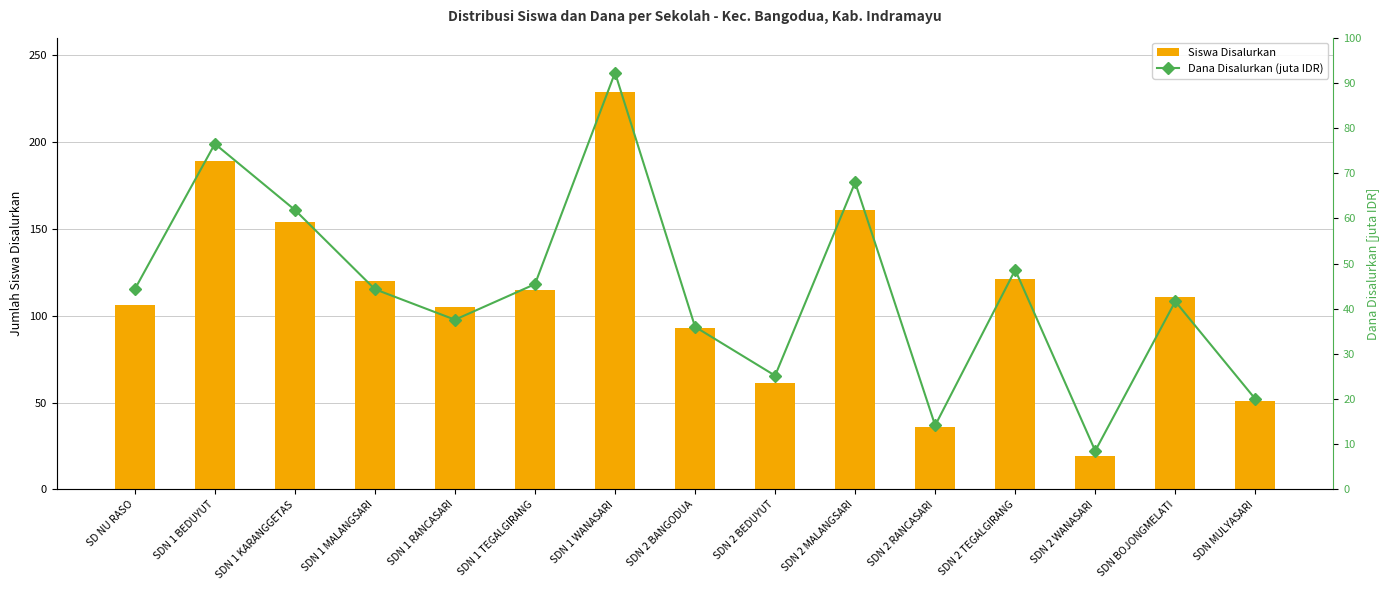

How many groups of bars are there?

15